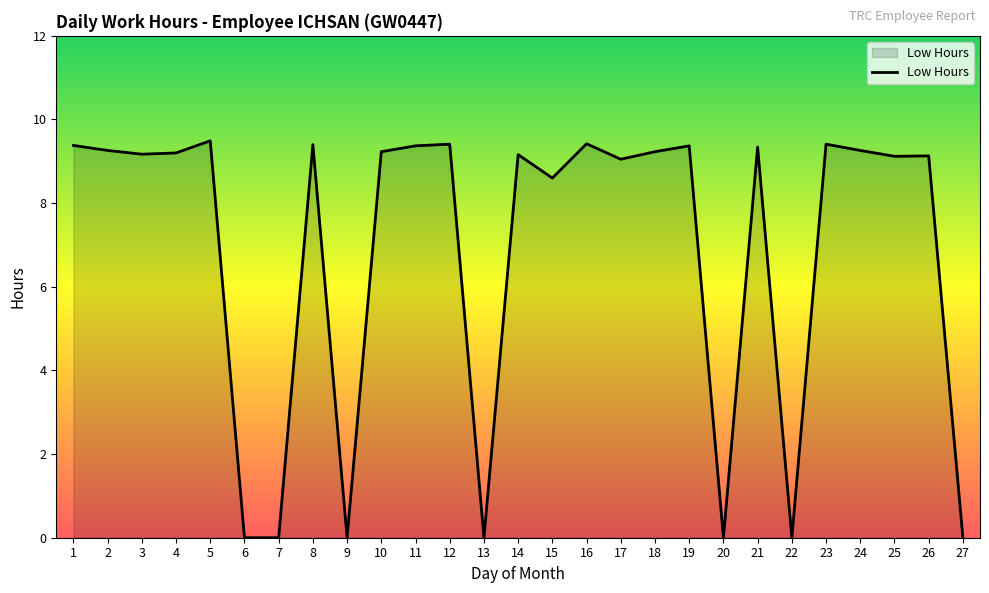

What is the difference between the values at 3 and 13?

9.2